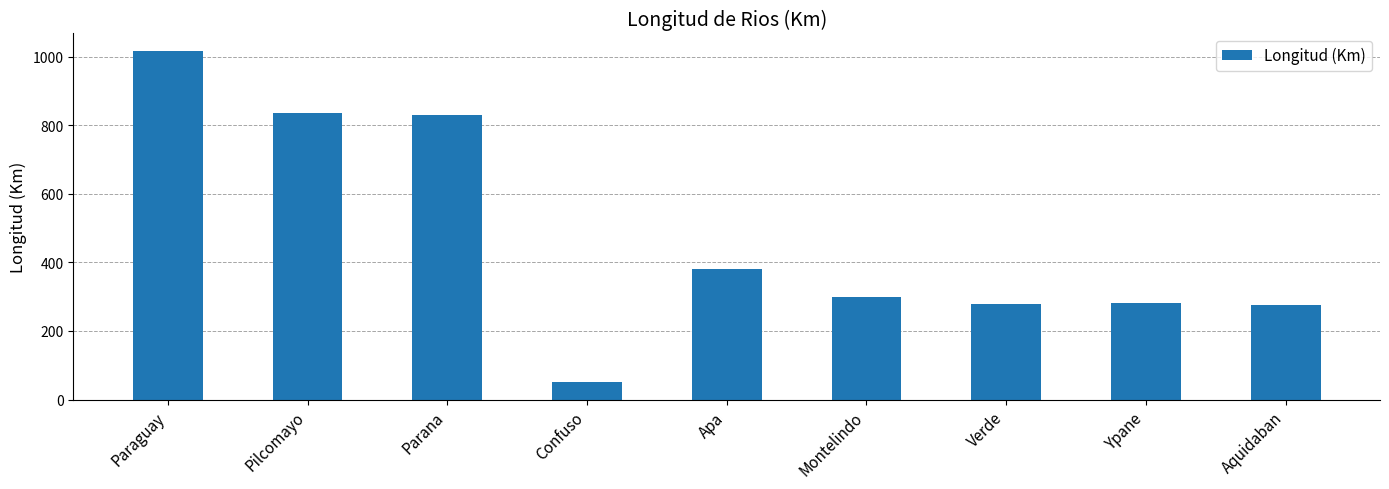

What is the difference between the second highest and minimum values?

785